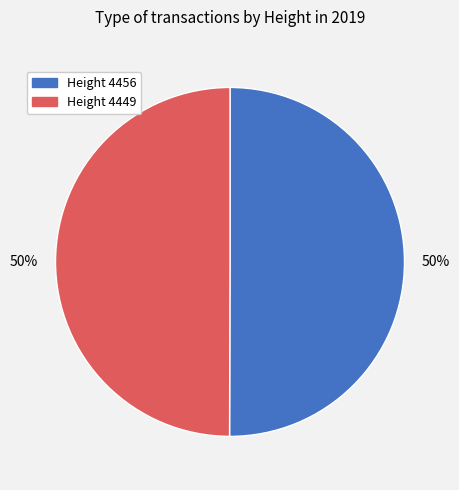

To the nearest percent, what percentage of the pie is Height 4449?

50%